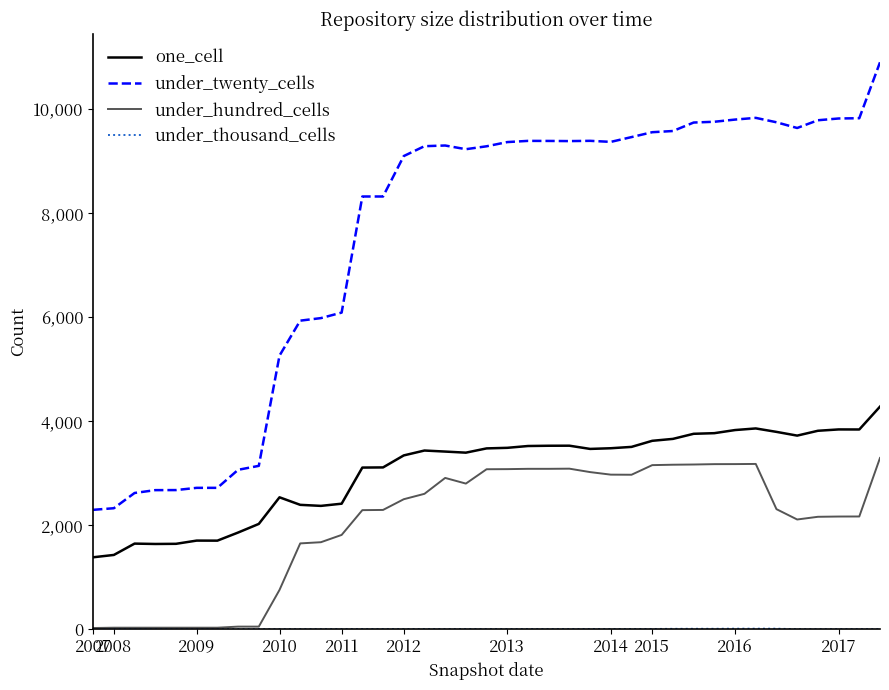

True or false: one_cell and under_hundred_cells cross at least once.

False